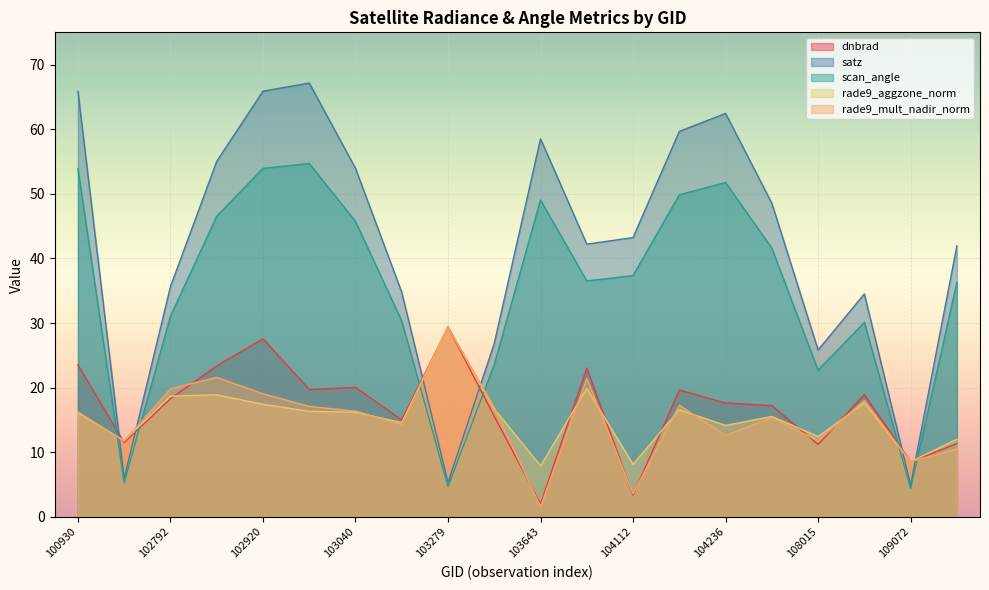

The scan_angle series shows 51.7 at 104236. True or false?

True